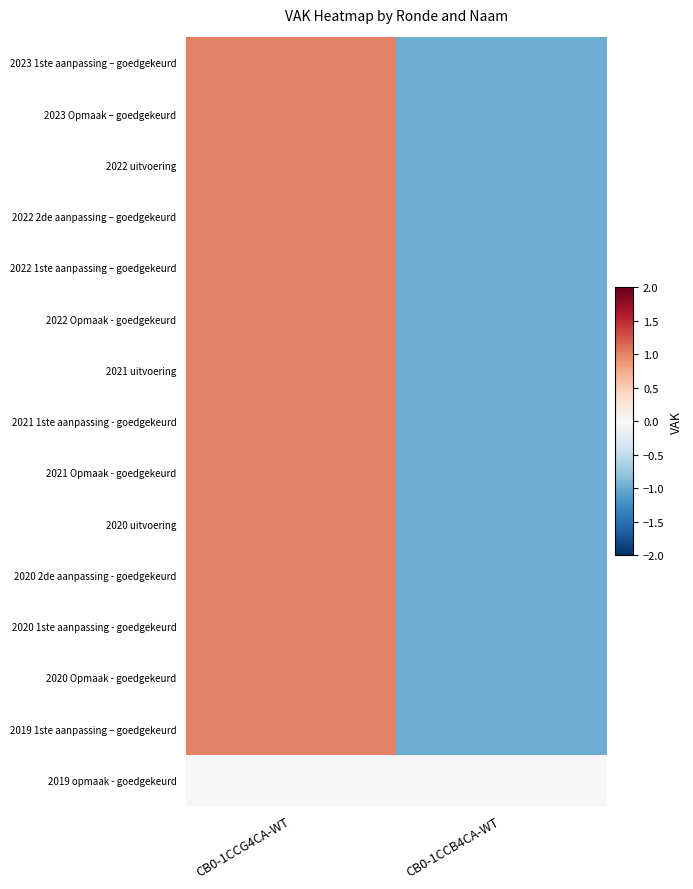

What is the maximum value for 2020 2de aanpassing - goedgekeurd?

1